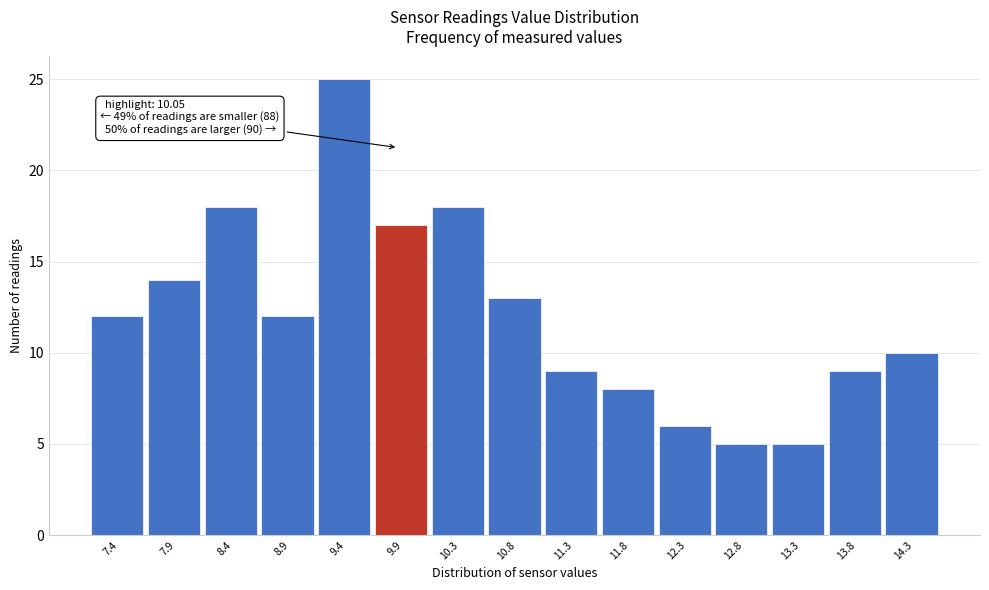

Reading right to left, transcribe all the data shown in this chart.

10	9	5	5	6	8	9	13	18	17	25	12	18	14	12